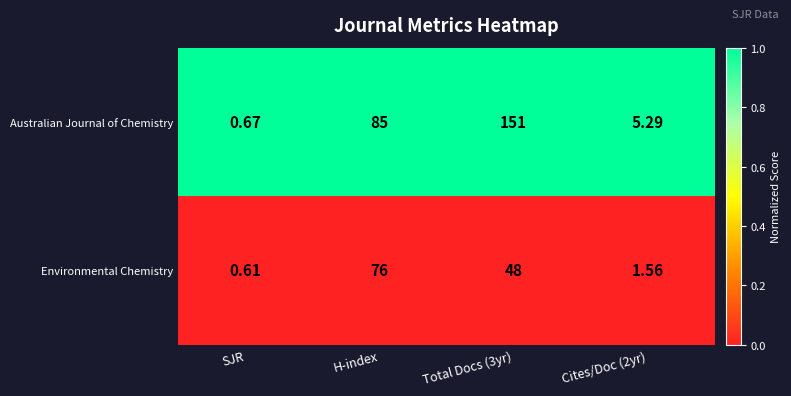

Rank the series by their maximum value, from lowest to highest.

Environmental Chemistry, Australian Journal of Chemistry